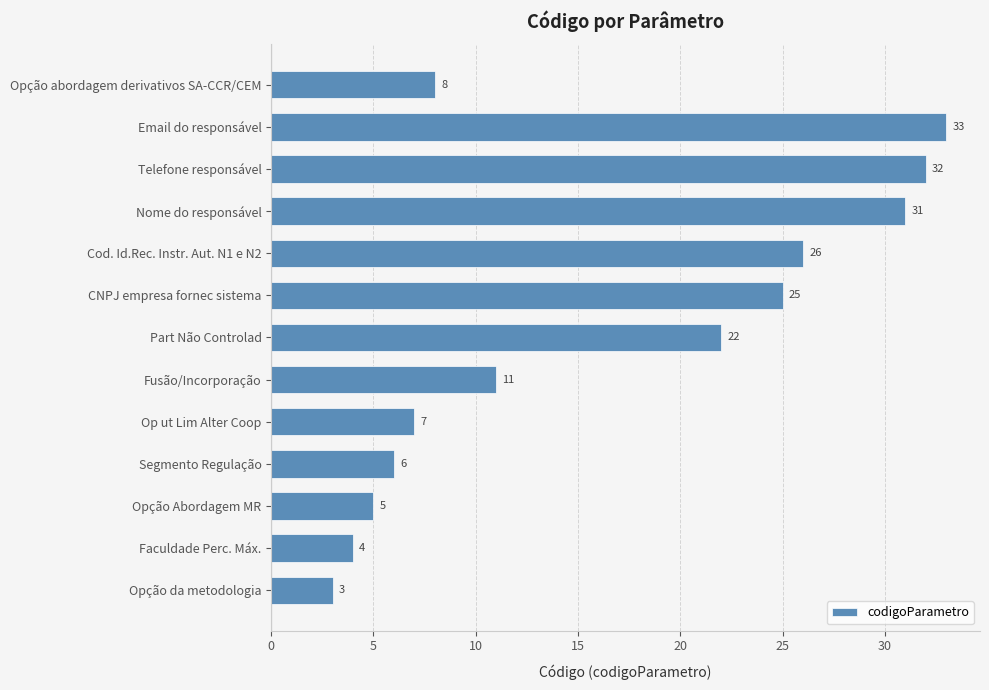

Rank the categories by value from highest to lowest.

Email do responsável, Telefone responsável, Nome do responsável, Cod. Id.Rec. Instr. Aut. N1 e N2, CNPJ empresa fornec sistema, Part Não Controlad, Fusão/Incorporação, Opção abordagem derivativos SA-CCR/CEM, Op ut Lim Alter Coop, Segmento Regulação, Opção Abordagem MR, Faculdade Perc. Máx., Opção da metodologia